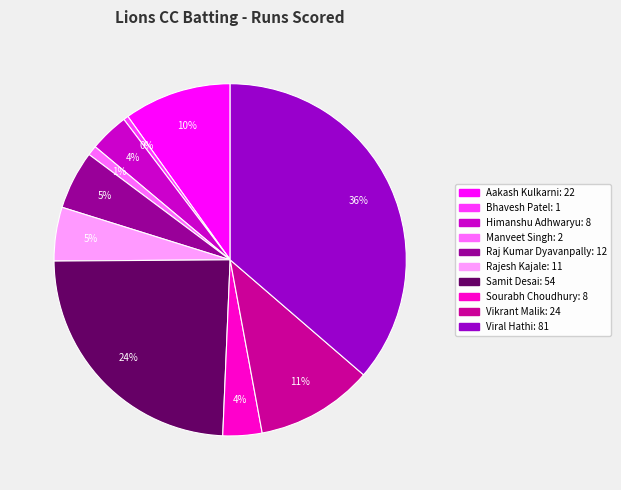

How many slices are in this pie chart?

10